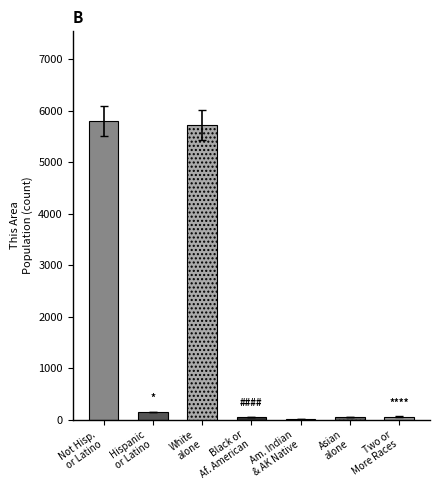

What position from the right is Asian alone?

2